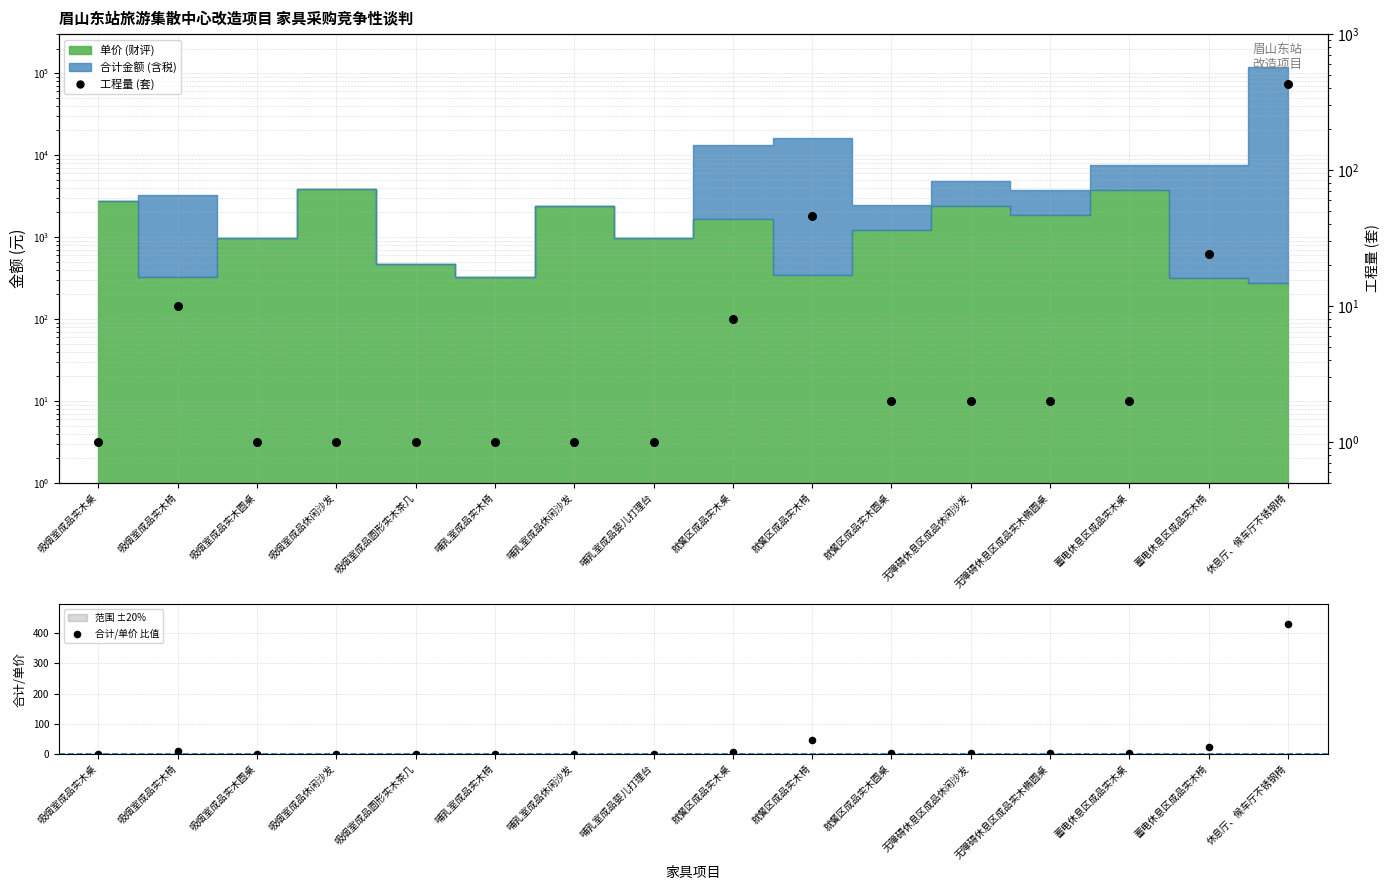

Is the value of 合计/单价 比值 at 蓄电休息区成品实木桌 greater than the value of 工程量 (套) at 无障碍休息区成品休闲沙发?

No